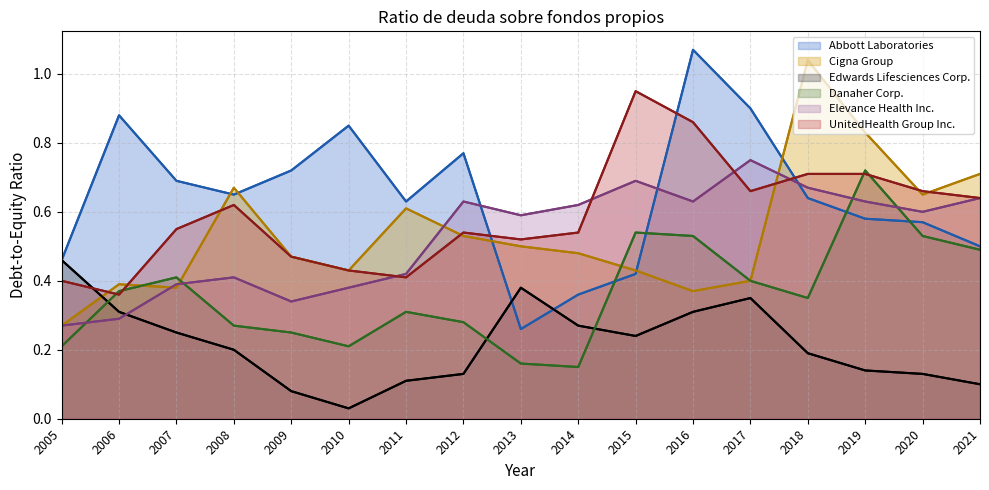

What is the greatest value displayed?

1.1